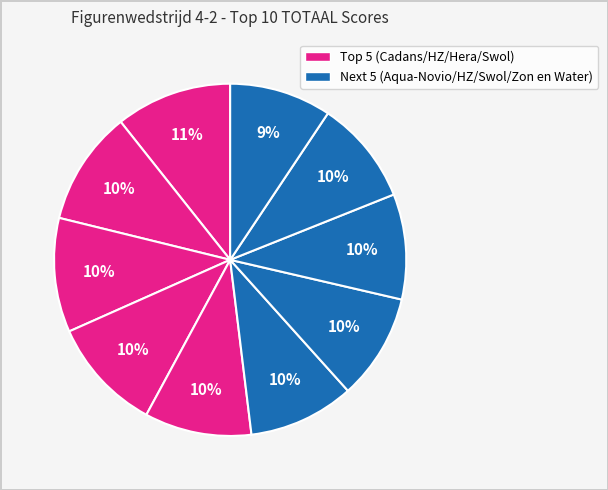

Count the number of slices in the pie.

10